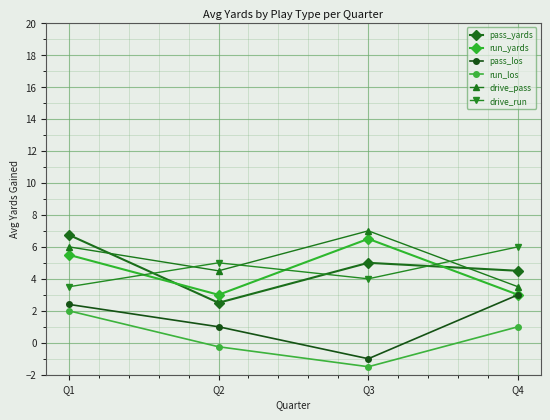

Reading left to right, extract all data points from this chart.

pass_yards: Q1=6.8	Q2=2.5	Q3=5.0	Q4=4.5
run_yards: Q1=5.5	Q2=3.0	Q3=6.5	Q4=3.0
pass_los: Q1=2.4	Q2=1.0	Q3=-1.0	Q4=3.0
run_los: Q1=2.0	Q2=-0.2	Q3=-1.5	Q4=1.0
drive_pass: Q1=6.0	Q2=4.5	Q3=7.0	Q4=3.5
drive_run: Q1=3.5	Q2=5.0	Q3=4.0	Q4=6.0